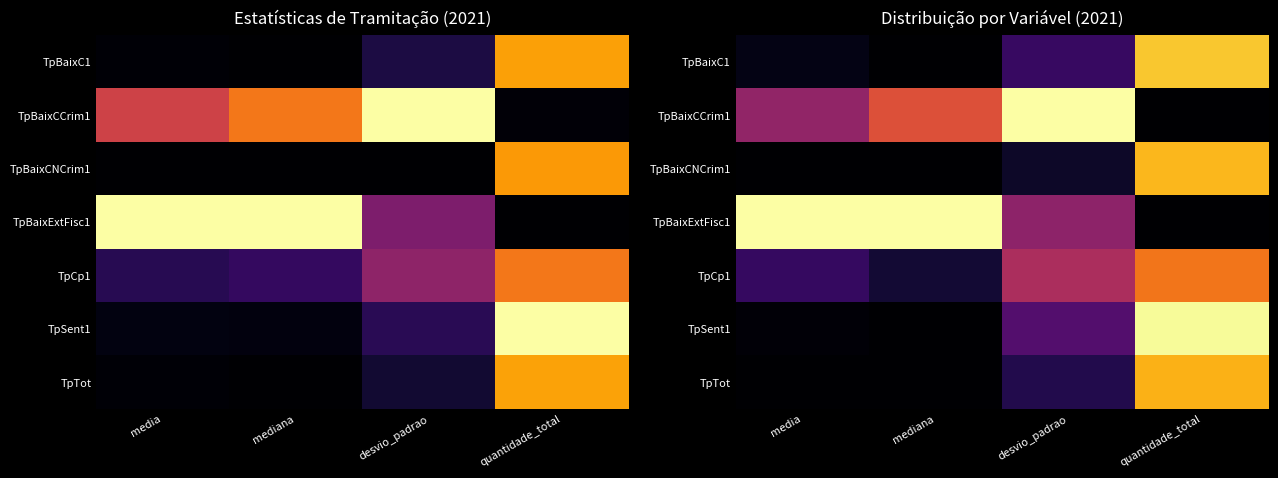

Which category has the lowest value across all series?

mediana